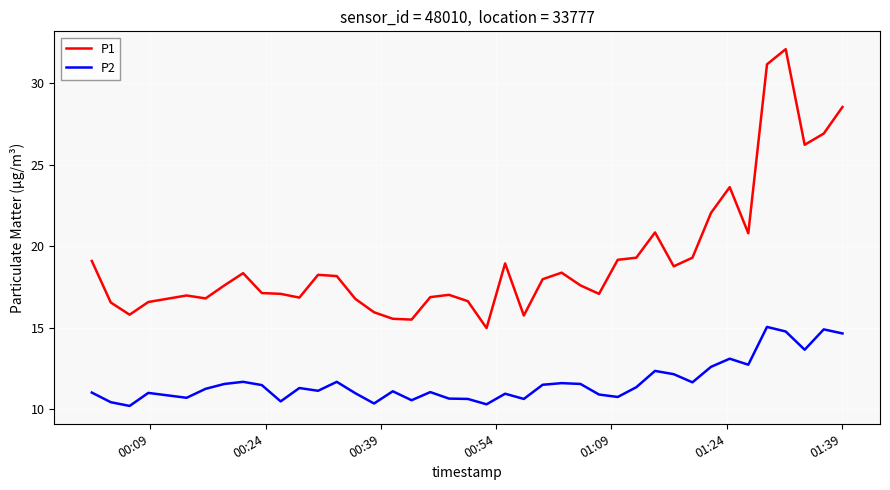

Rank the series by their average value, from highest to lowest.

P1, P2